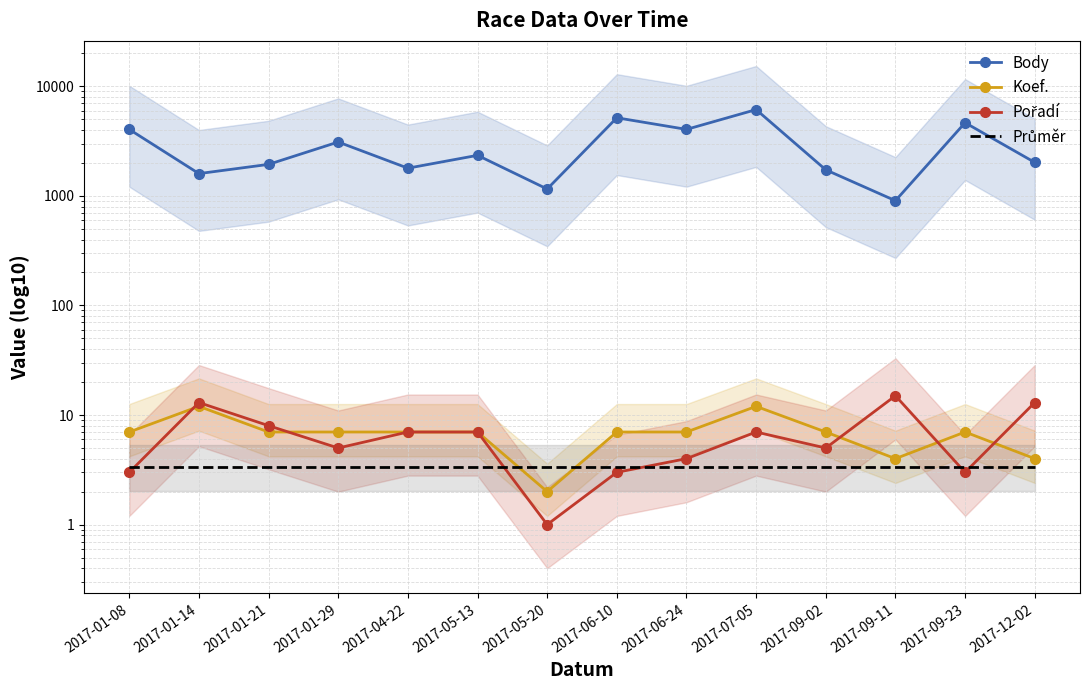

At which category does Body reach its first local valley?

2017-01-14